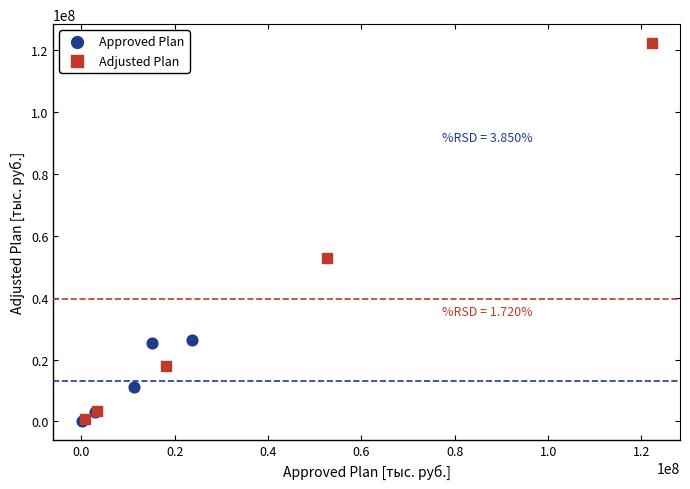

Which series contains the highest Y value?

Adjusted Plan